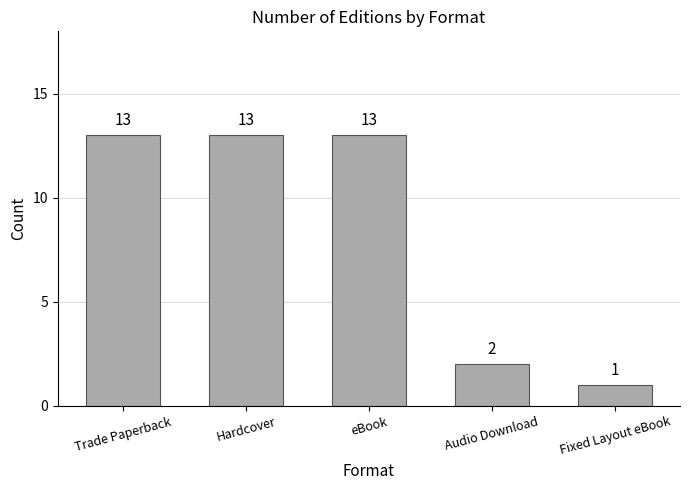

Between eBook and Fixed Layout eBook, which is larger?

eBook